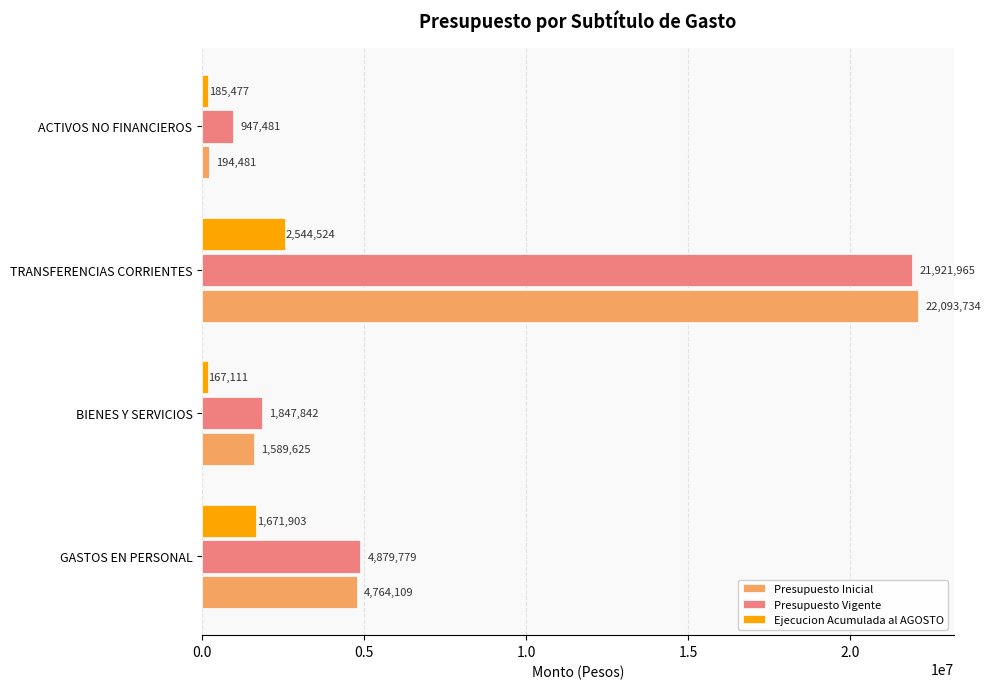

What are all the series names shown in the legend?

Presupuesto Inicial, Presupuesto Vigente, Ejecucion Acumulada al AGOSTO